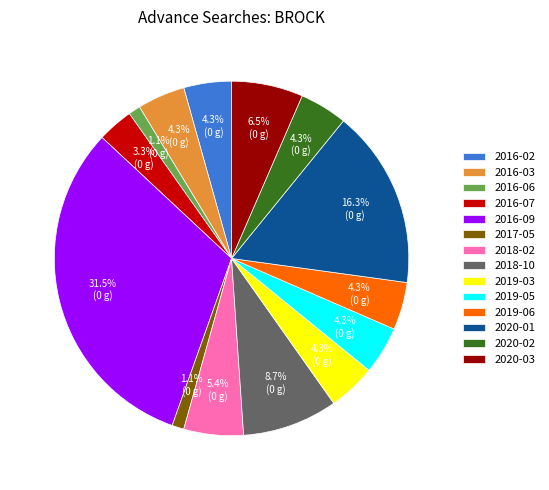

Which category has the biggest portion of the pie?

2016-09